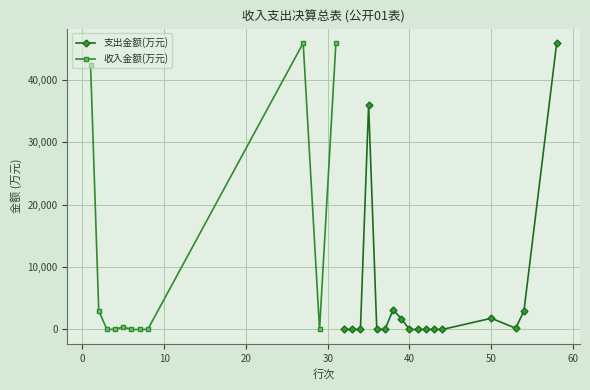

Where is the data nearest to the value 22945?

35